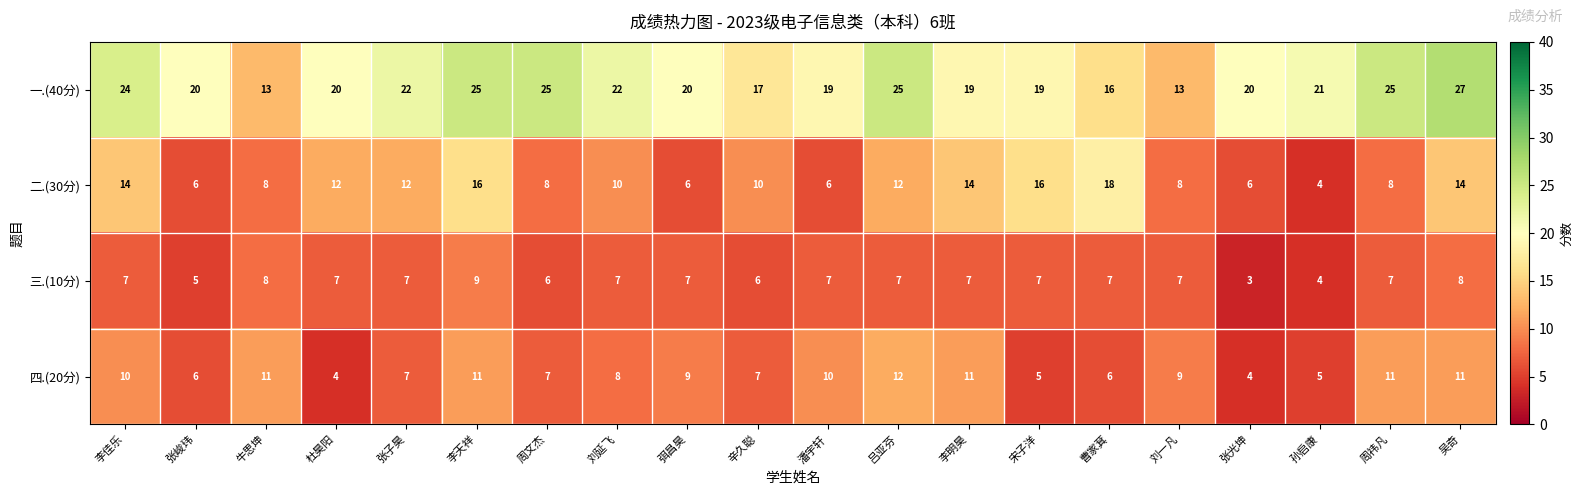

What is the maximum value shown in the chart?

27